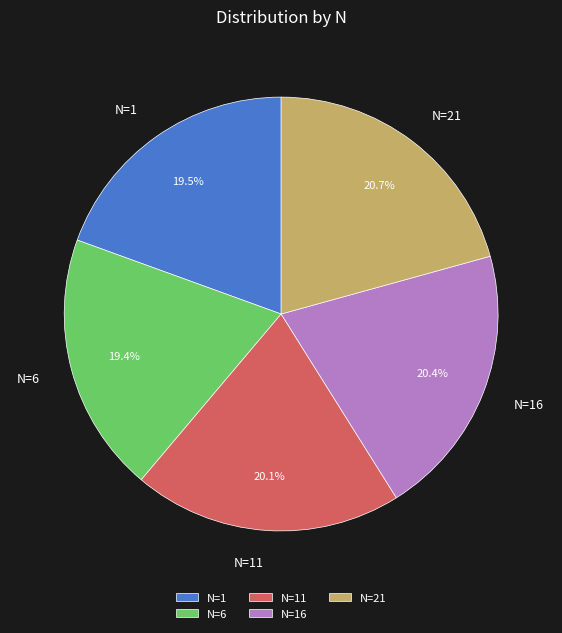

What portion of the pie excludes N=11?

79.9%